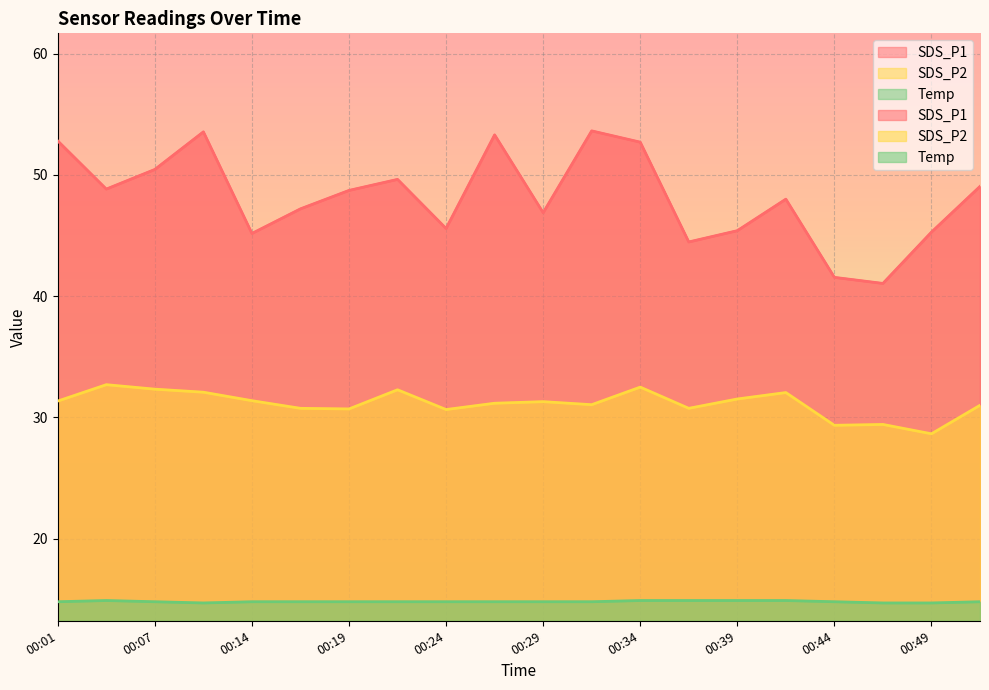

At how many categories does at least one series exceed 28?

20